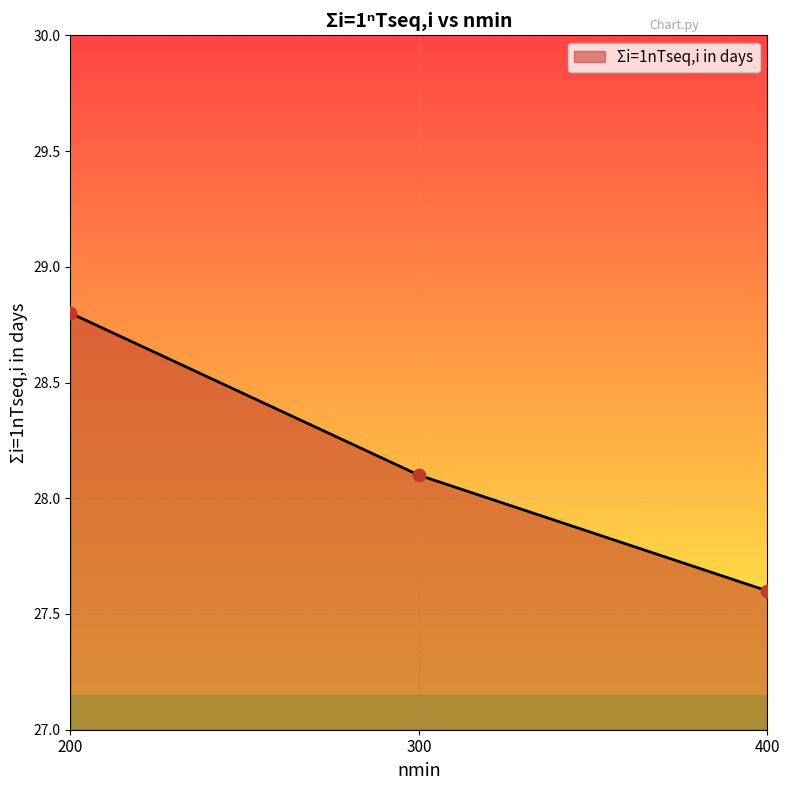

What is the change in value from 200 to 300?

-0.7